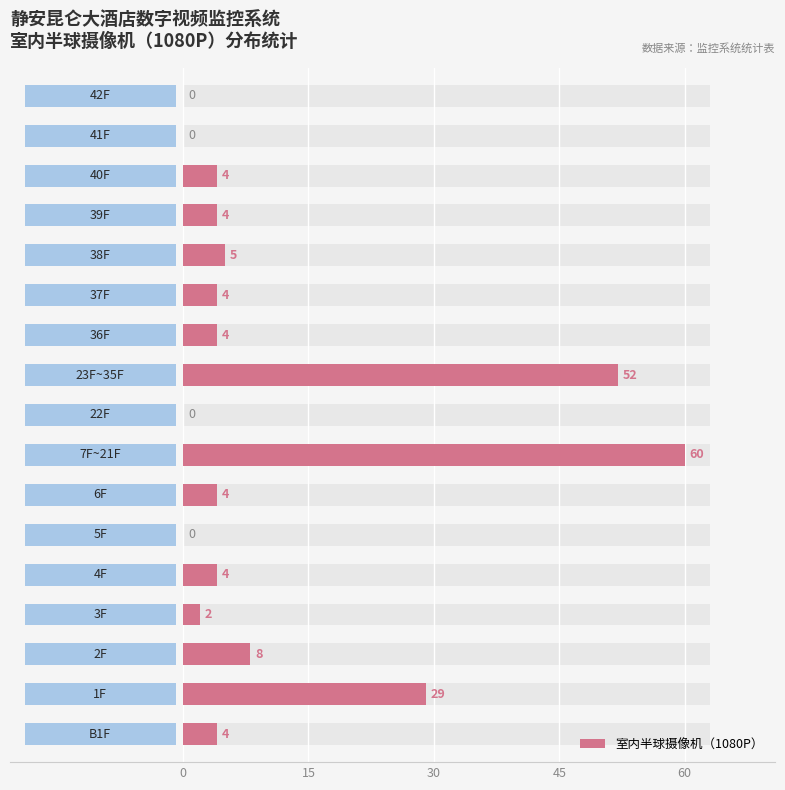

What is the maximum value shown in the chart?

60